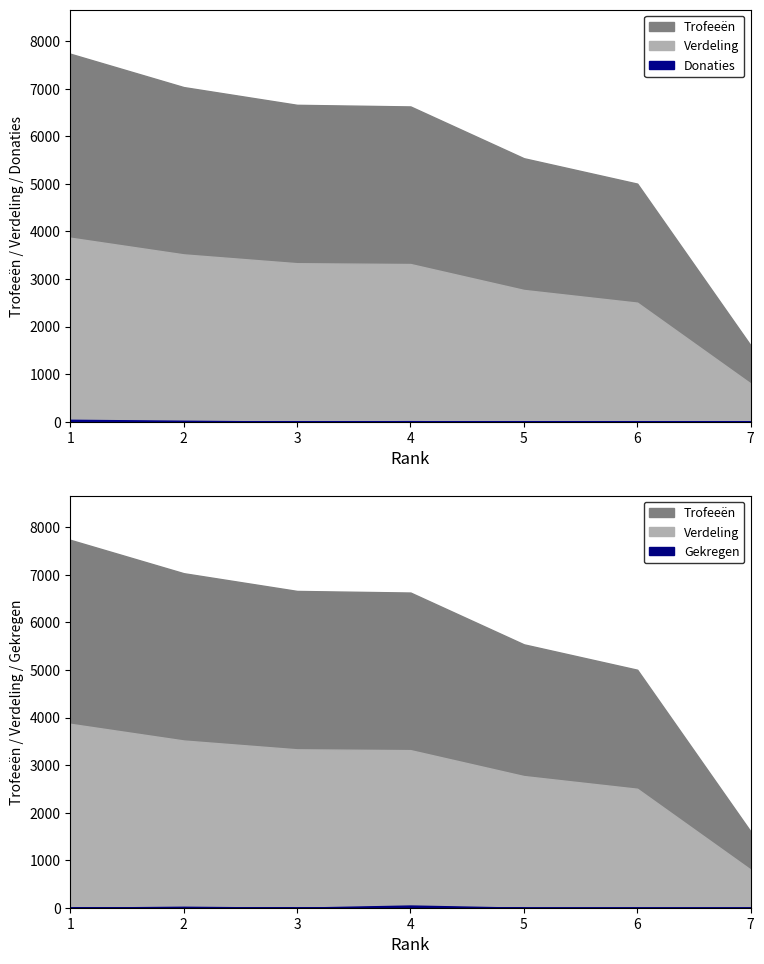

Between 6 and 7, which is larger?

6